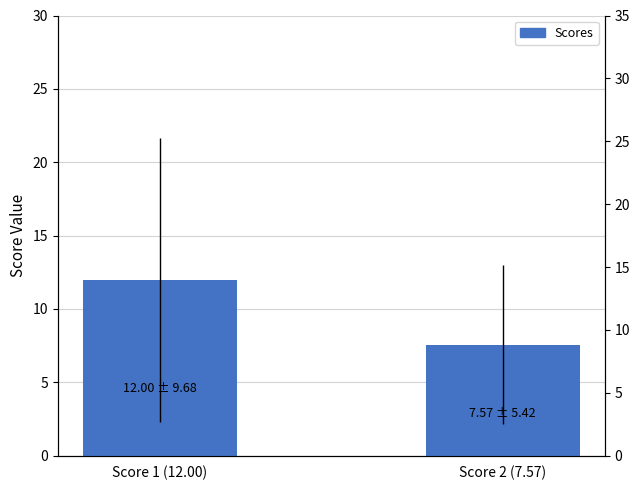

The chart shows a value of 6.5 at Score 1 (12.00). True or false?

False